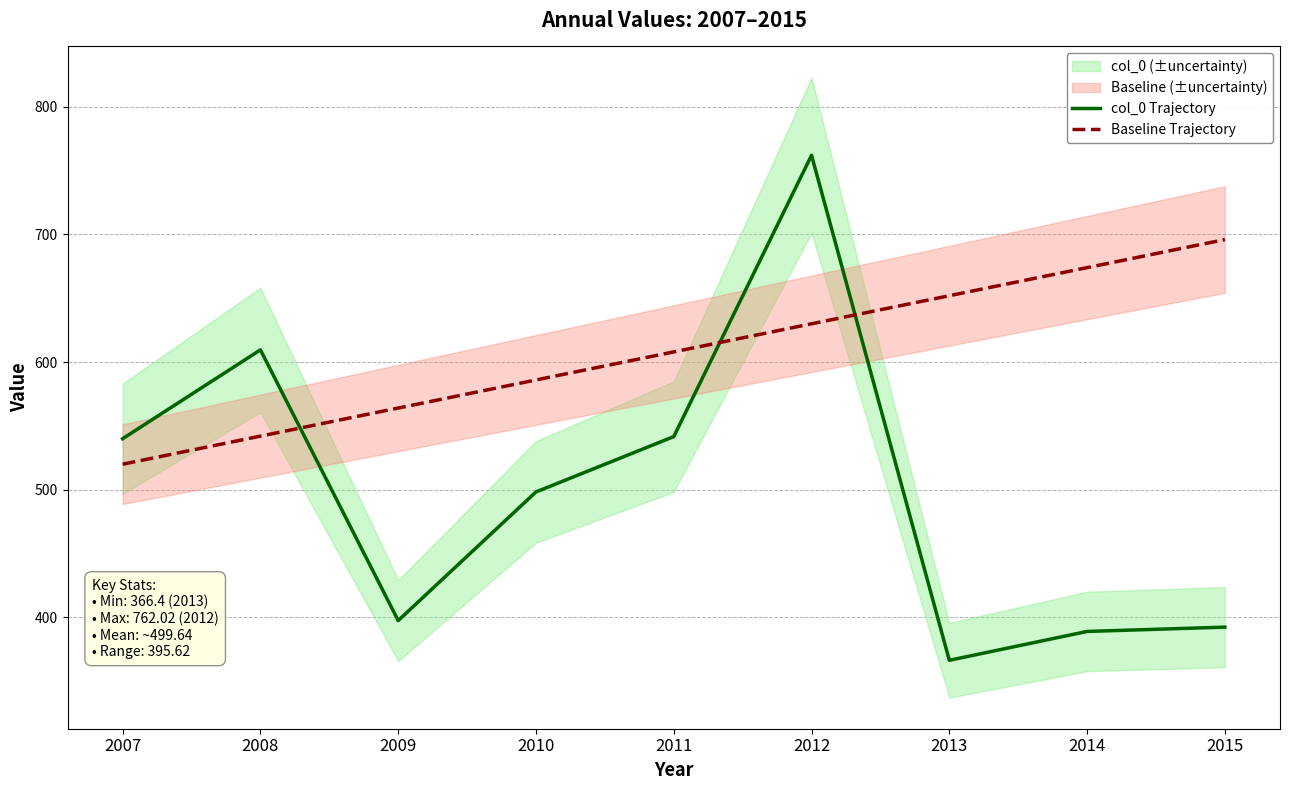

Which has a higher value, 2015 or 2010?

2010